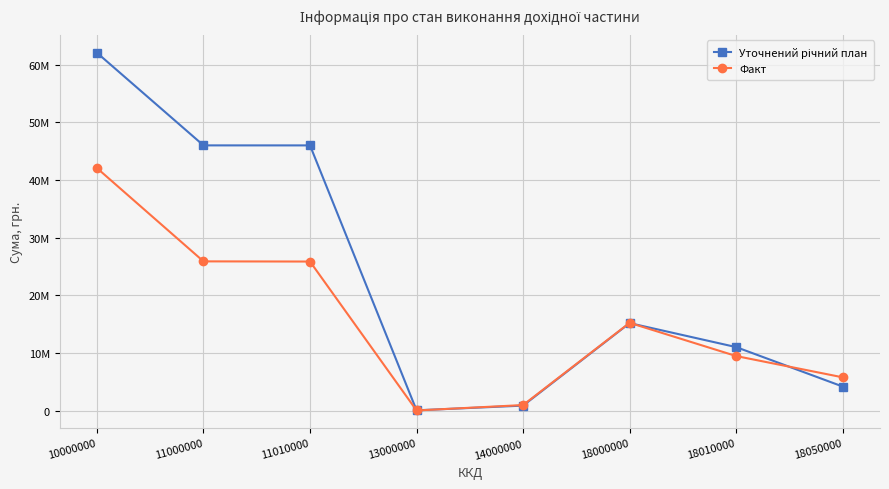

What is the approximate value of Уточнений річний план at 13000000?

40000.0